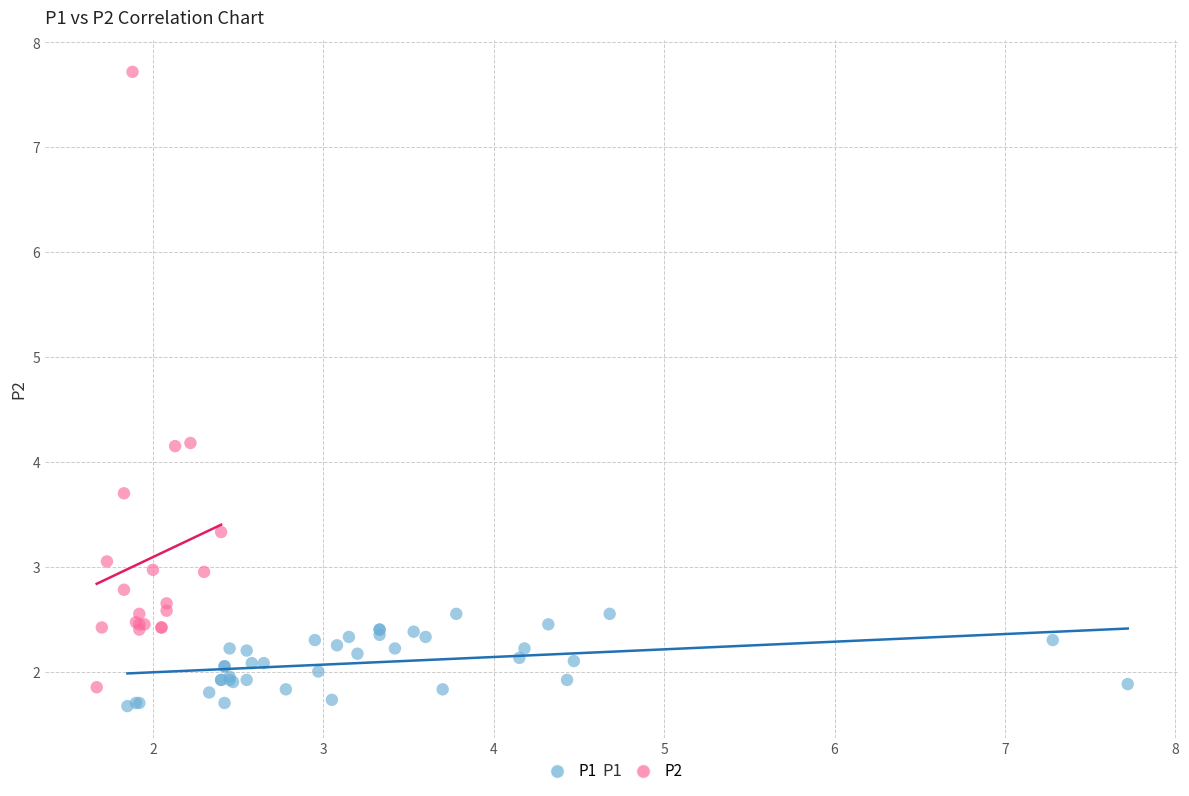

Which series reaches the maximum Y coordinate?

P2